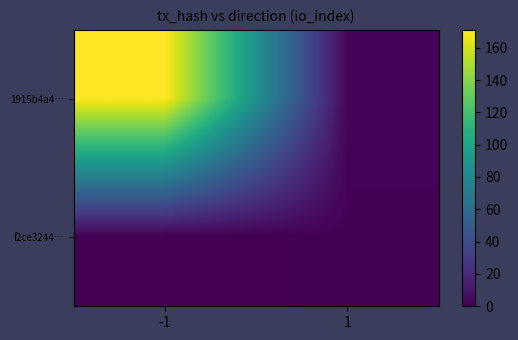

Rank the series by their average value, from highest to lowest.

1915b4a4…, f2ce3244…